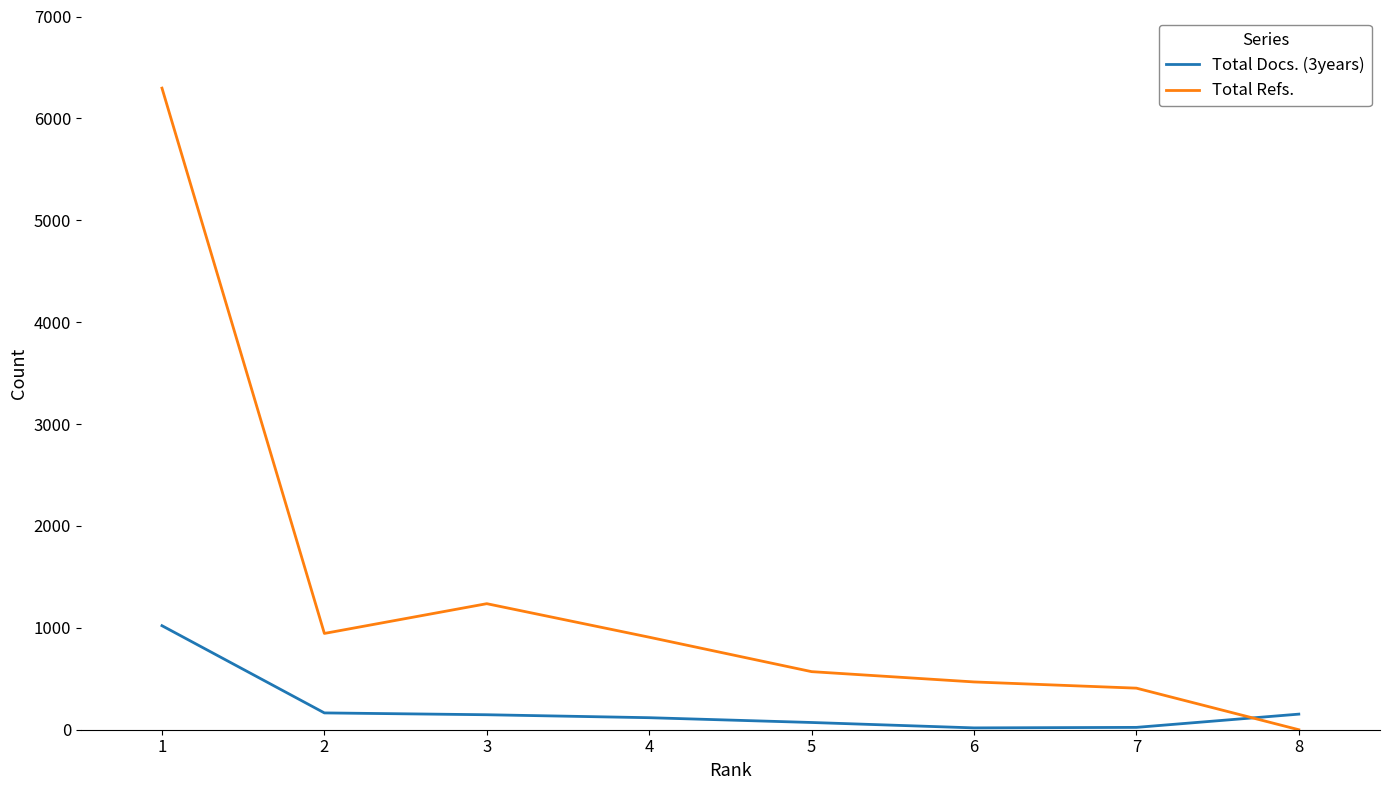

Where does the Total Refs. series first go above 908?

1